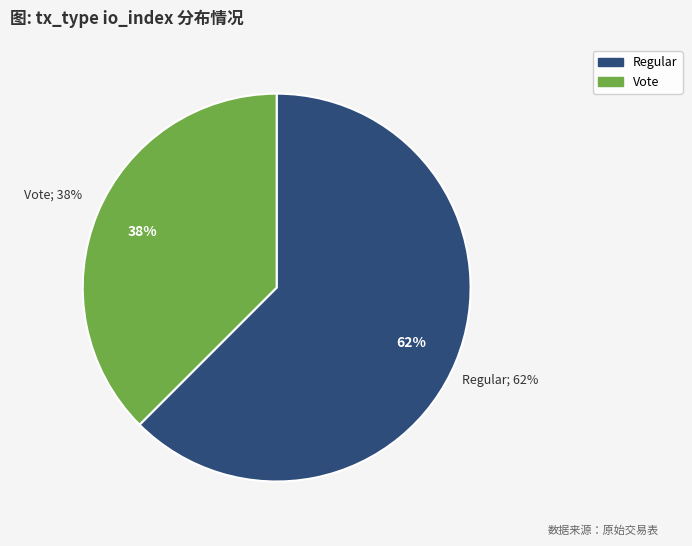

Is Vote the majority of the pie?

No